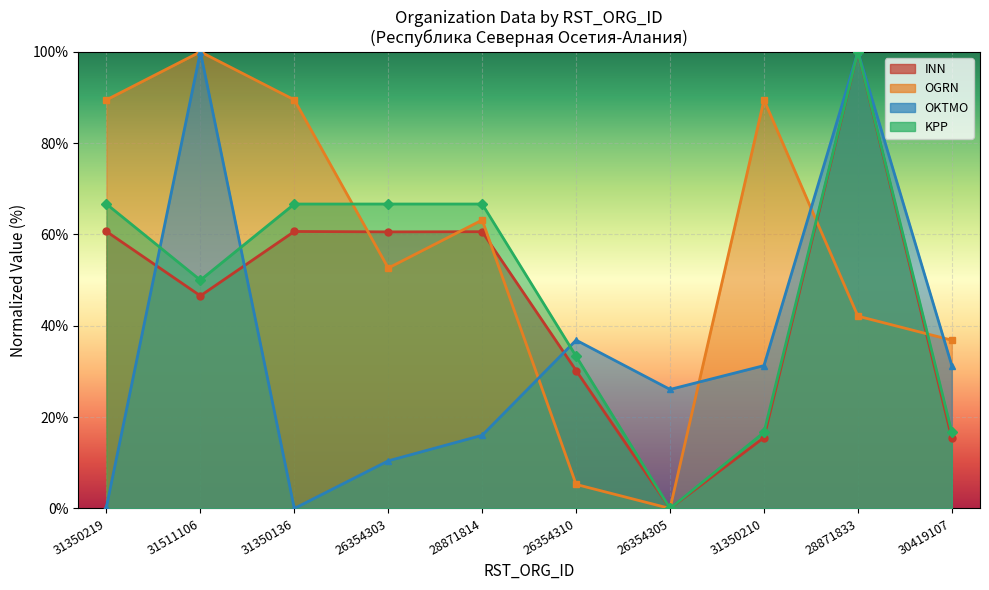

Rank the series by their average value, from highest to lowest.

OGRN, KPP, INN, OKTMO